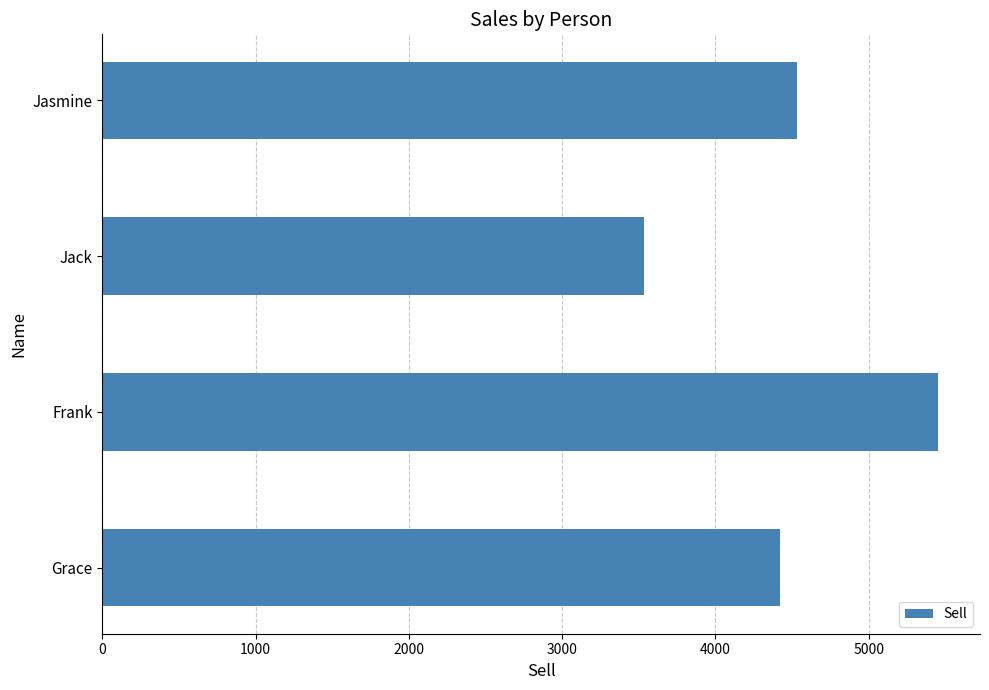

Read the value at Jack.

3534